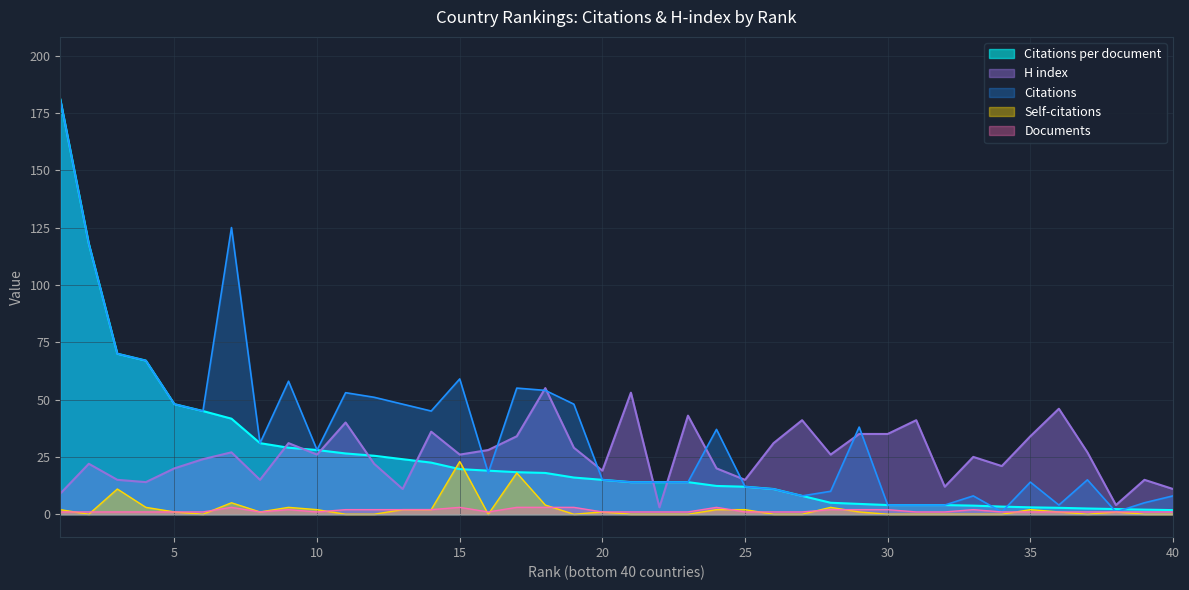

True or false: Citations per document has more than 2 points higher than both neighbors.

False